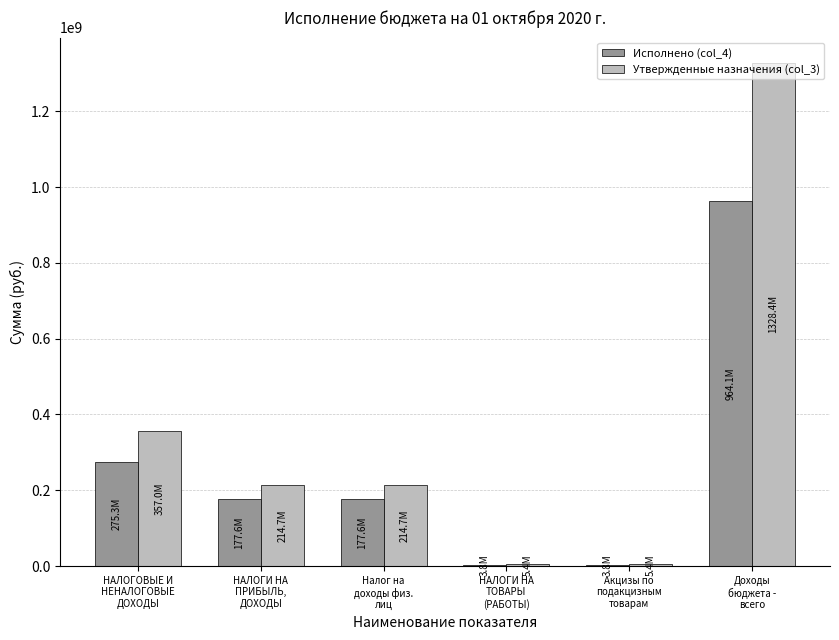

What is the sum of all Утвержденные назначения (col_3) values?

2125575528.7